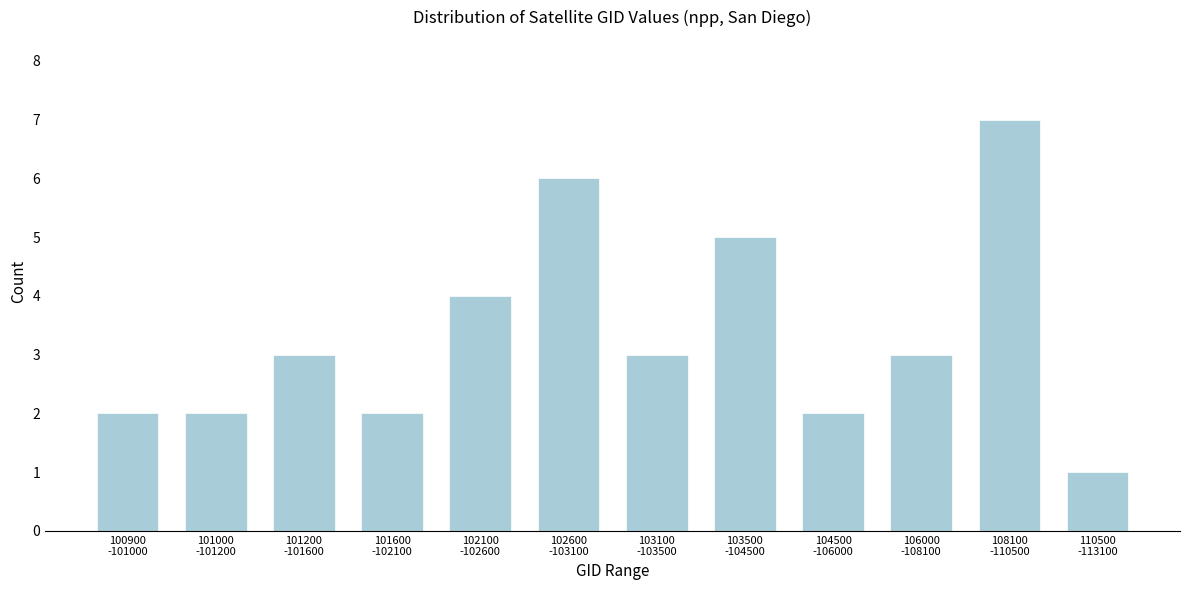

Reading left to right, extract all data points from this chart.

2	2	3	2	4	6	3	5	2	3	7	1